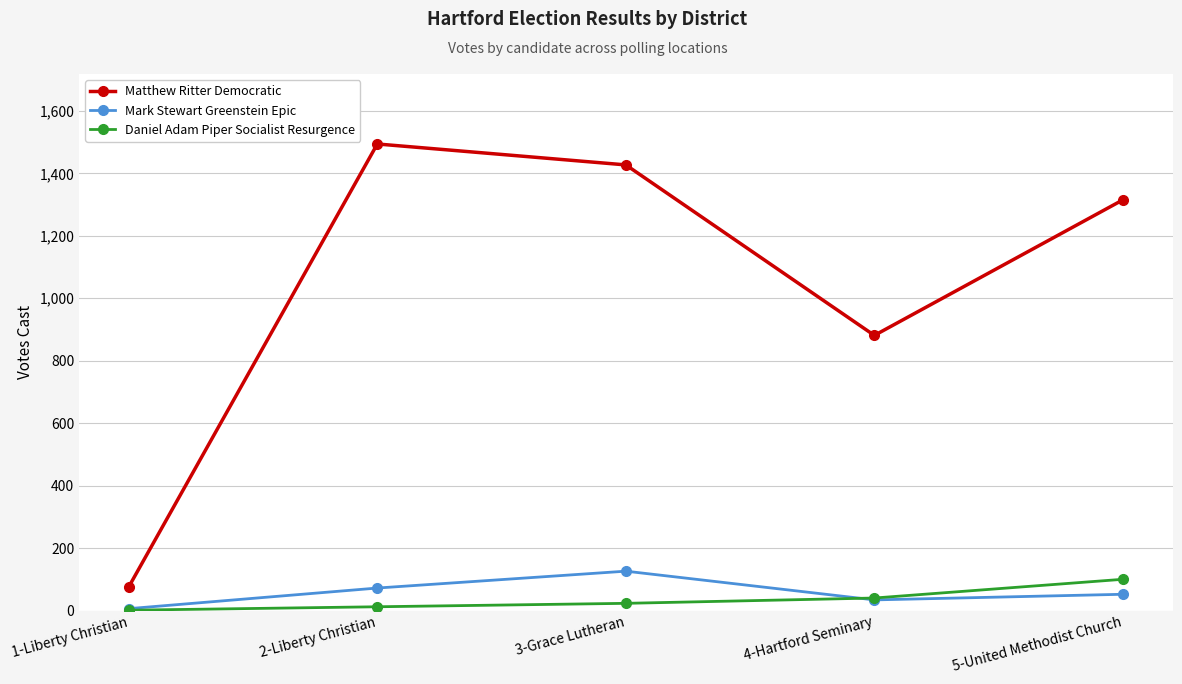

What is the total value across all series at 3-Grace Lutheran?

1576